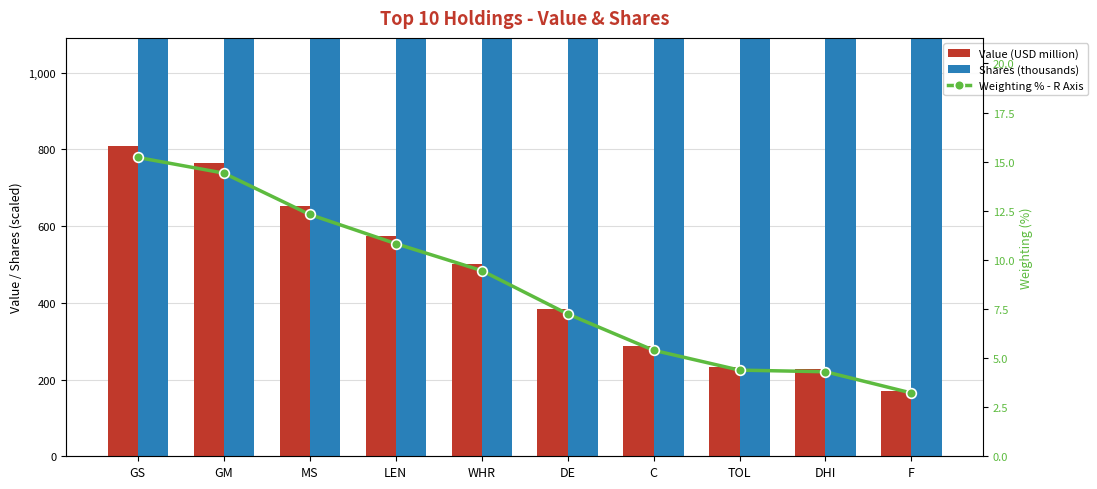

At which label is Weighting % - R Axis closest to 9?

WHR